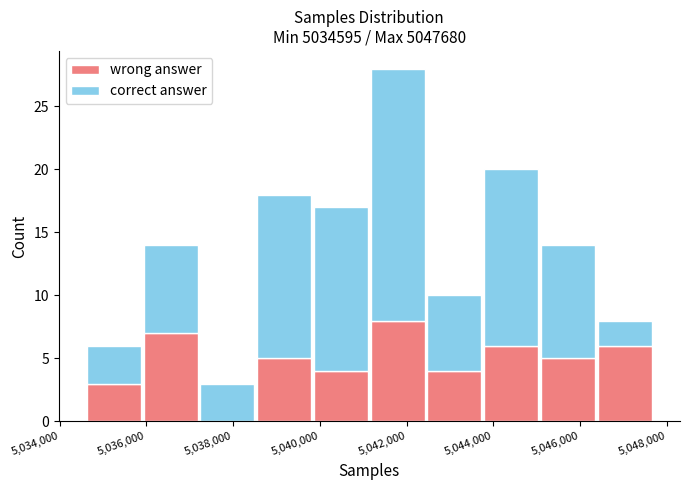

Which range on the x-axis has the tallest stacked bar (by total height)?

5041200 to 5042400